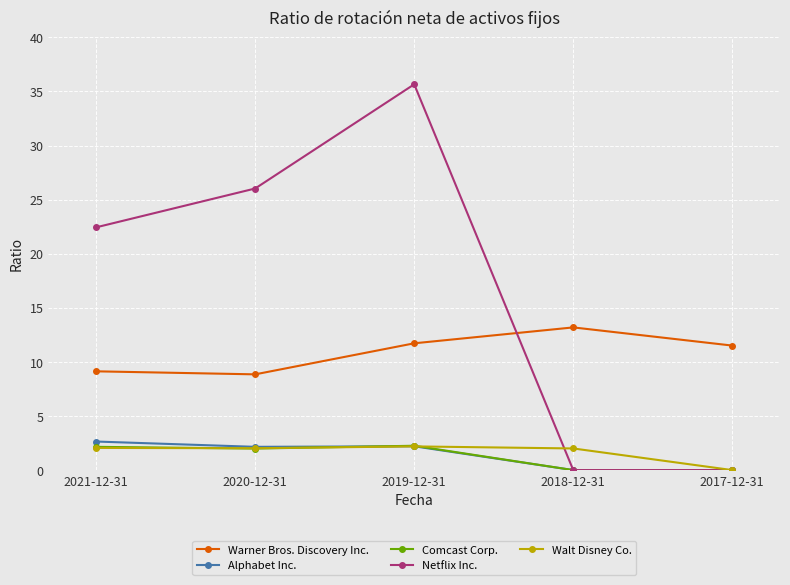

True or false: Walt Disney Co. has a value of 2.0 at 2021-12-31.

True